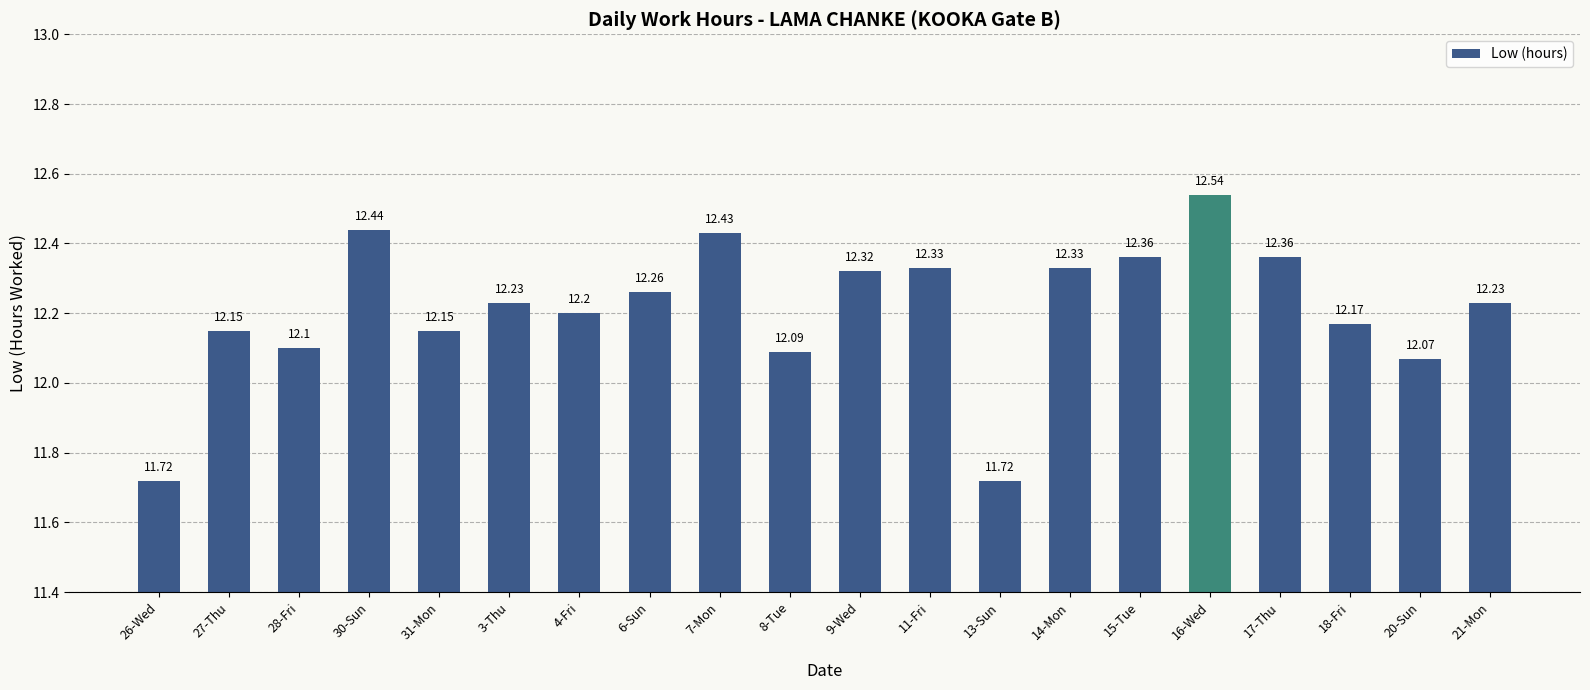

Is it true that the value at 30-Sun is 12.4?

True